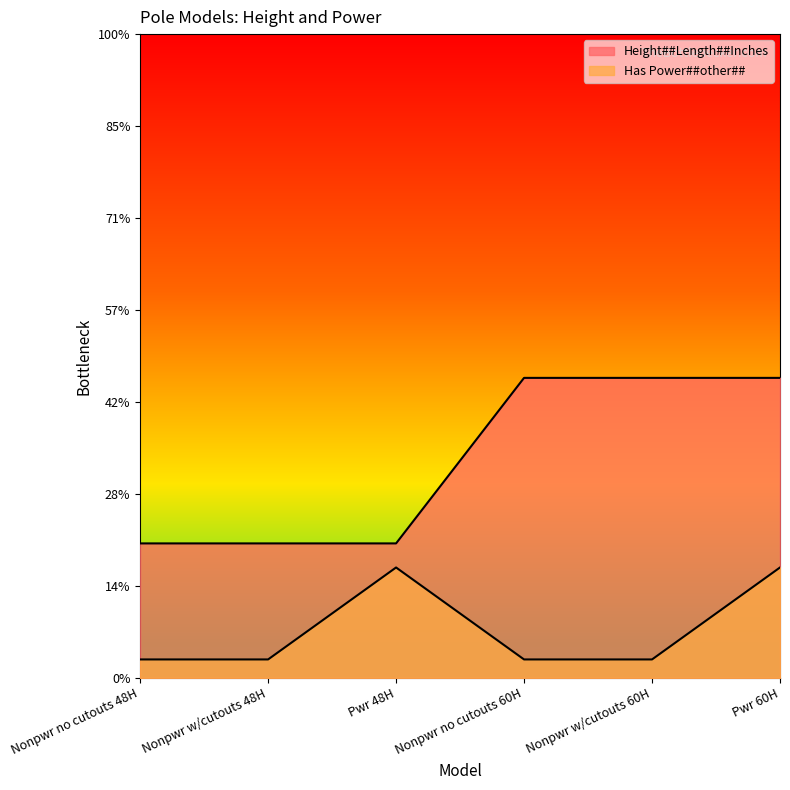

Is the value of Height##Length##Inches at Nonpwr no cutouts 60H greater than the value of Has Power##other## at Nonpwr w/cutouts 48H?

Yes